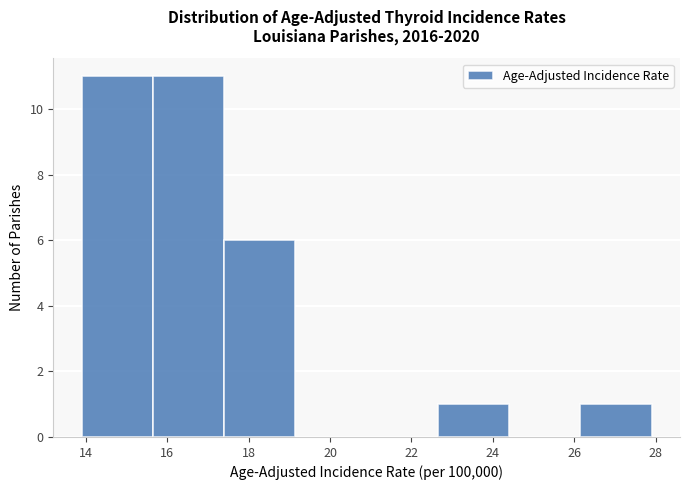

How tall is the bar that spans 13.90 to 15.65 on the x-axis? Neither the bar edges nor the heights are printed on the chart, so give them approximately, as read against the axes.

11